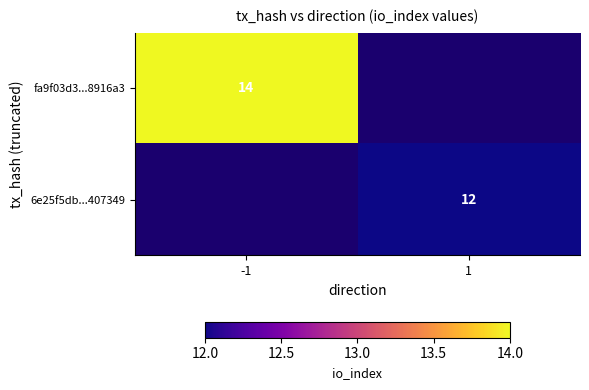

The fa9f03d3...8916a3 series shows 6 at -1. True or false?

False